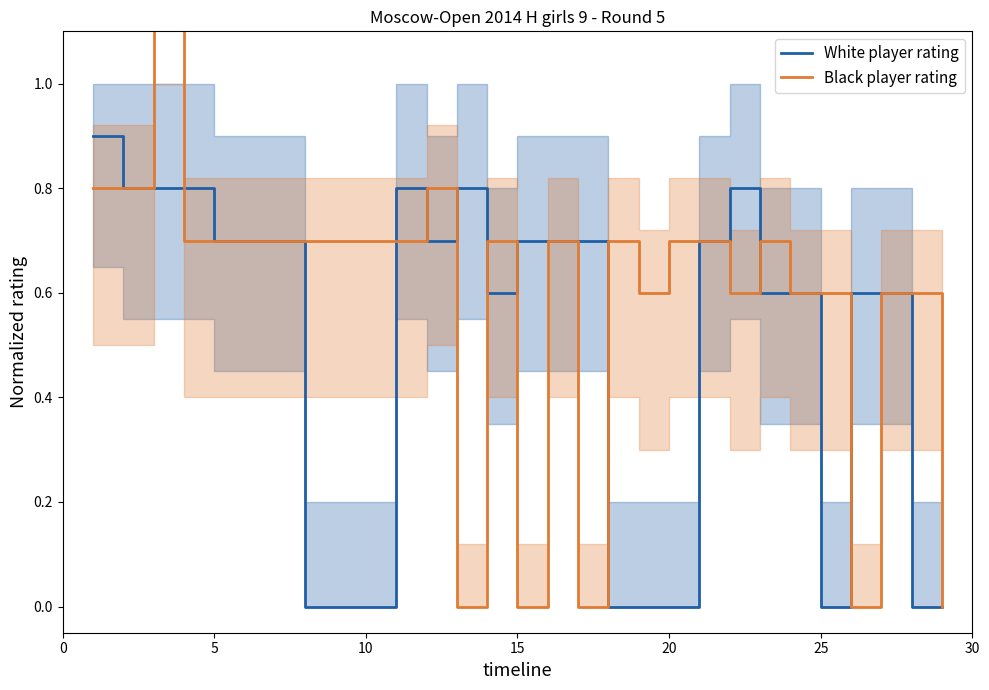

At how many categories does at least one series exceed 0?

28